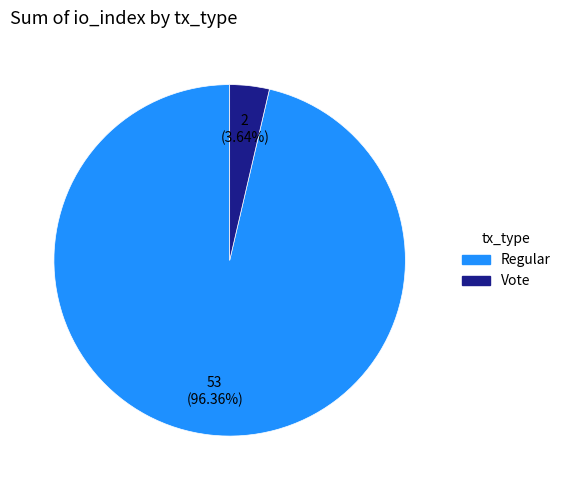

To the nearest percent, what portion does Vote represent?

4%